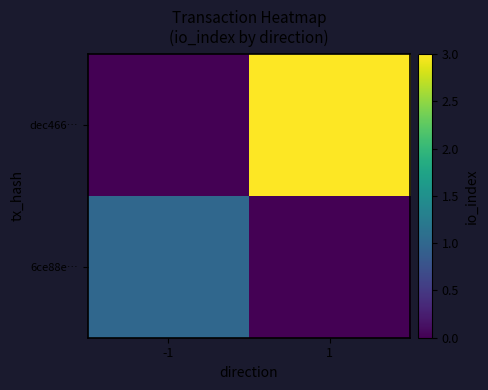

At which category does the chart reach its peak across all series?

1